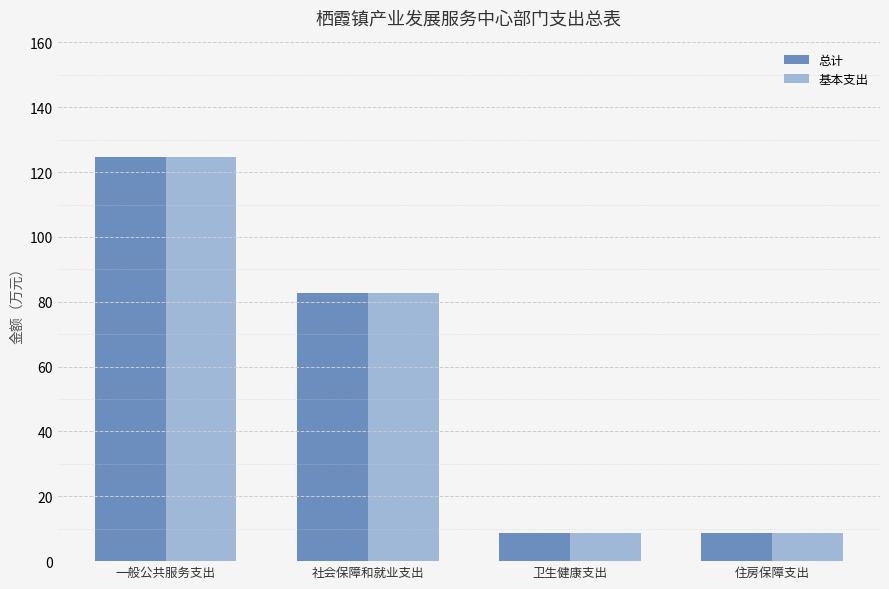

The value of 基本支出 at 住房保障支出 is 8.6. True or false?

True